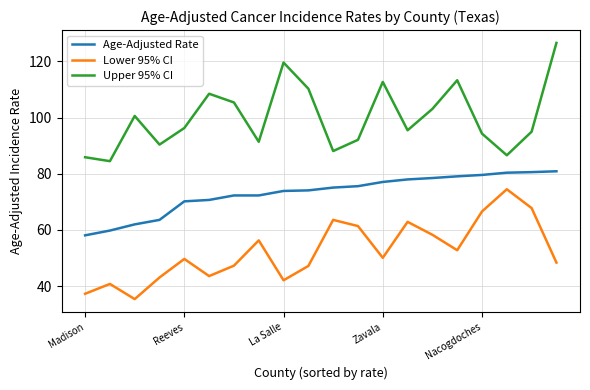

Which series has the largest total across all categories?

Upper 95% CI